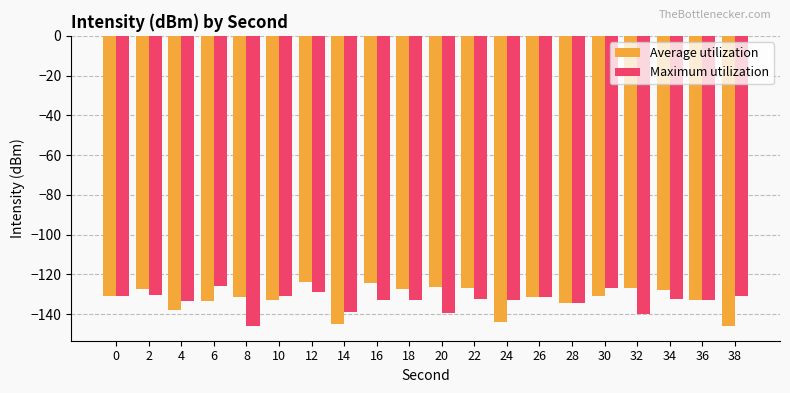

Which series changed the most between 4 and 14?

Average utilization